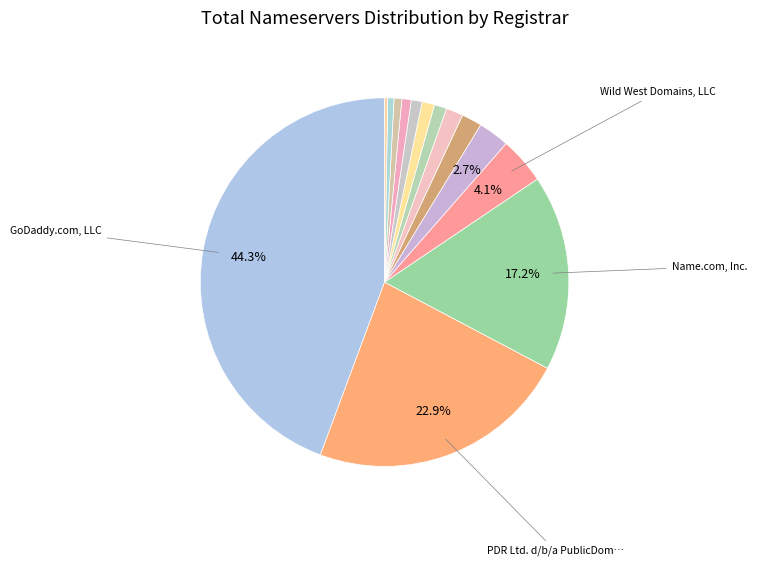

To the nearest percent, what is the average slice percentage?

7%